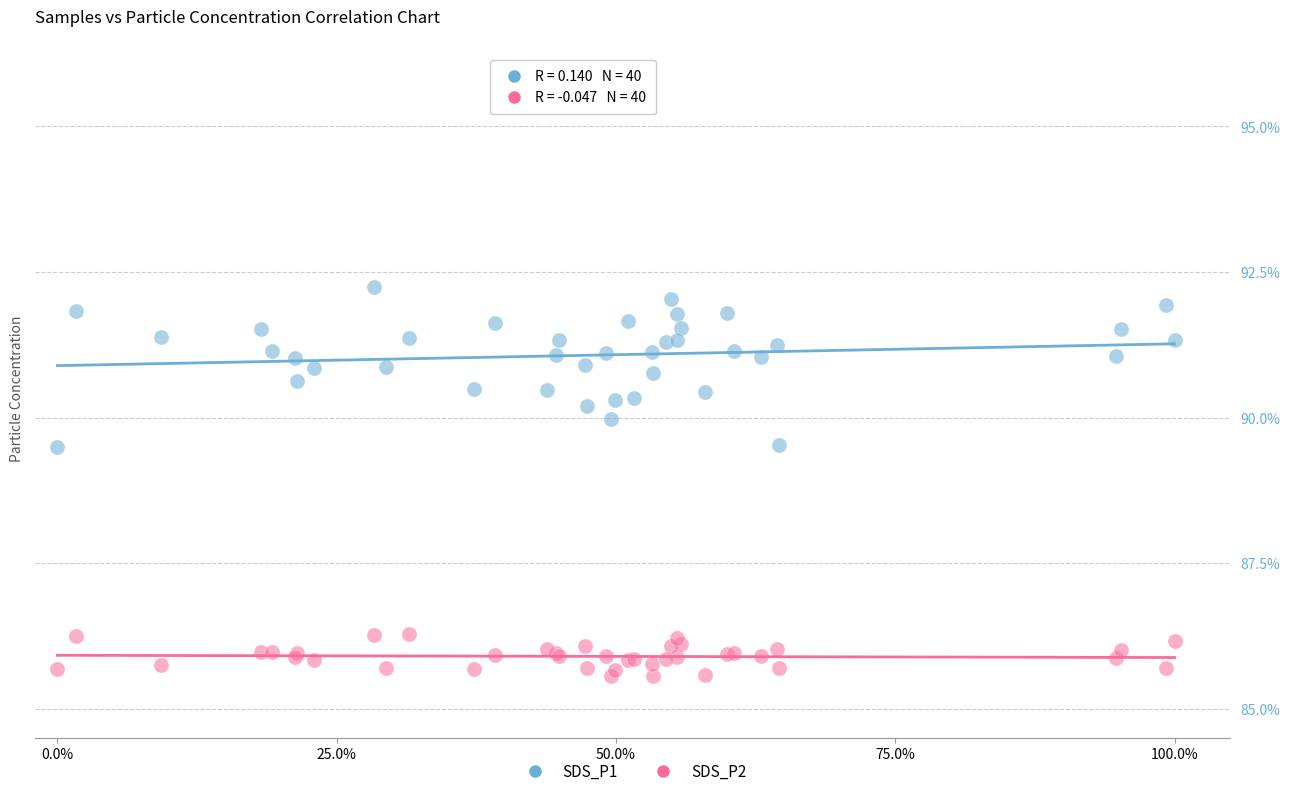

Which series has the largest Y range (max minus min)?

SDS_P1